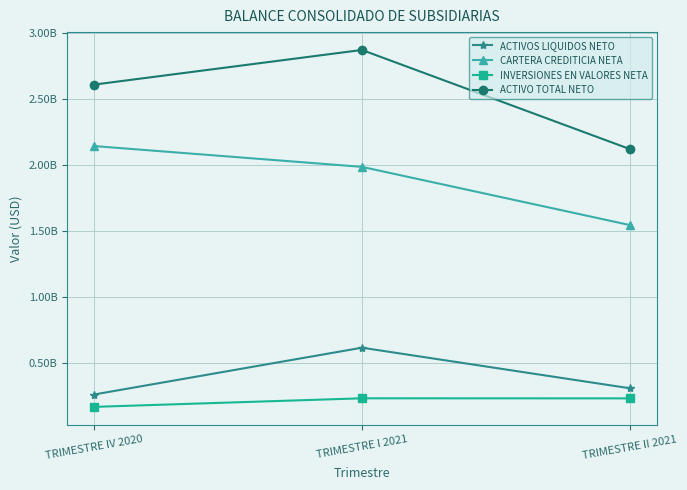

What is the difference between the ACTIVO TOTAL NETO values at TRIMESTRE I 2021 and TRIMESTRE IV 2020?

261949088.9